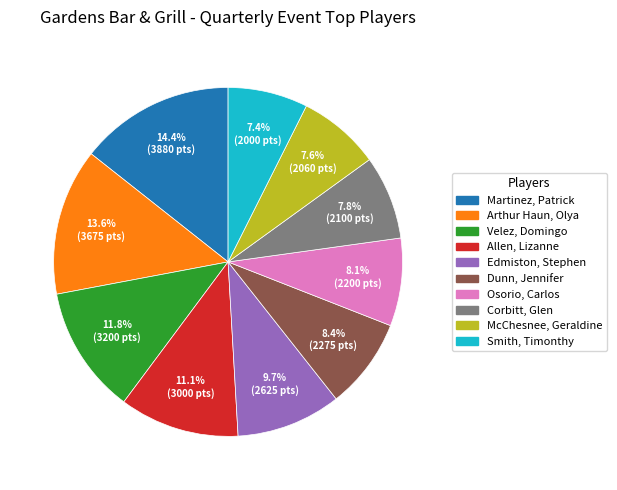

Combined, do Allen, Lizanne and Arthur Haun, Olya account for over 50%?

No